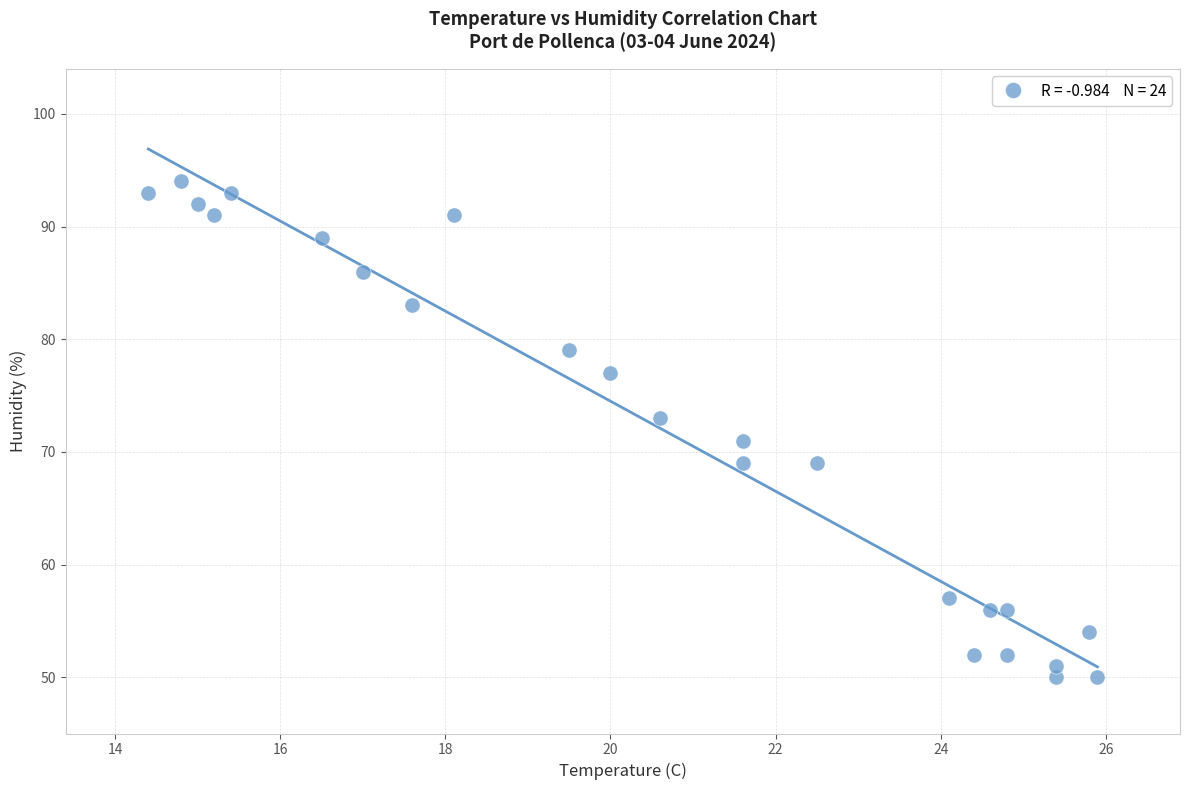

What is the range of Y values (max minus min)?

44